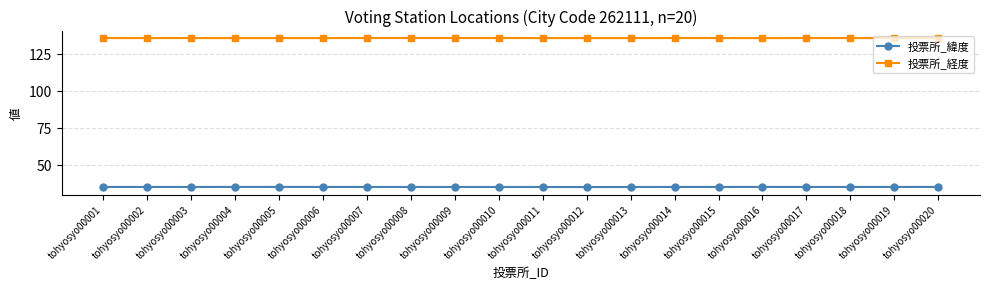

What are all the series names shown in the legend?

投票所_緯度, 投票所_経度